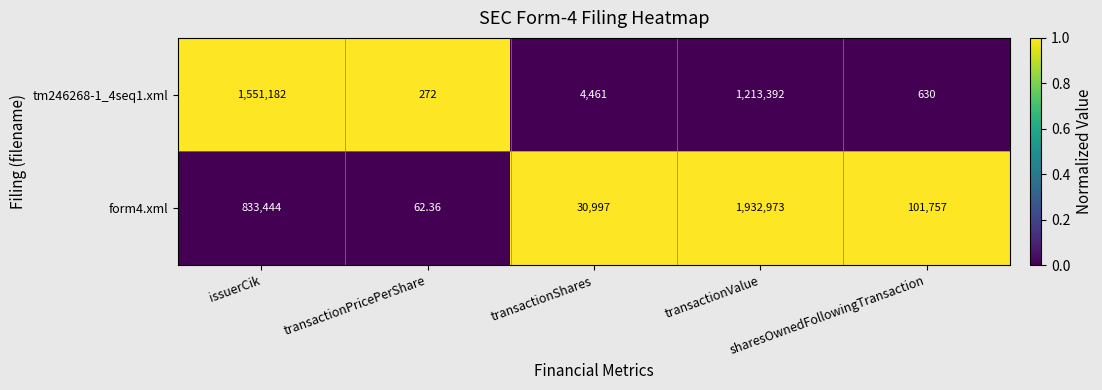

Between transactionPricePerShare and transactionShares, which series saw the biggest shift?

form4.xml